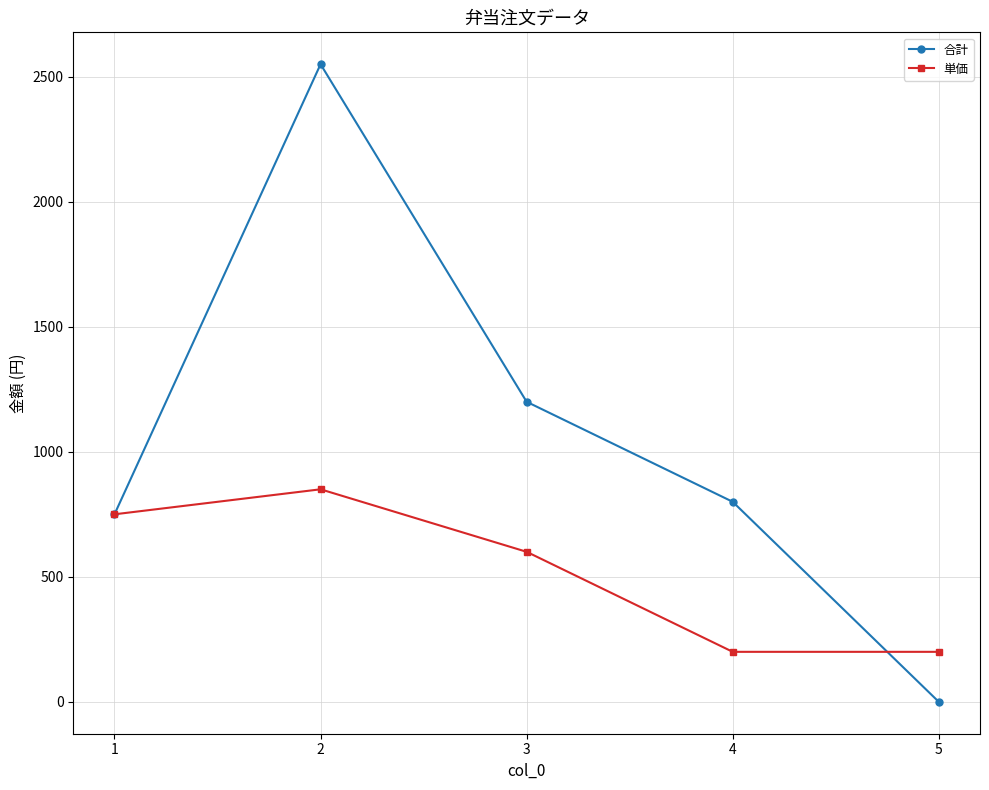

True or false: 単価 has more than 0 points higher than both neighbors.

True